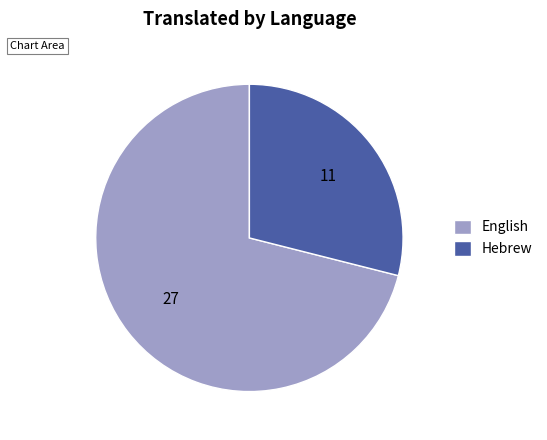

Is it true that English is 64% of the pie?

False